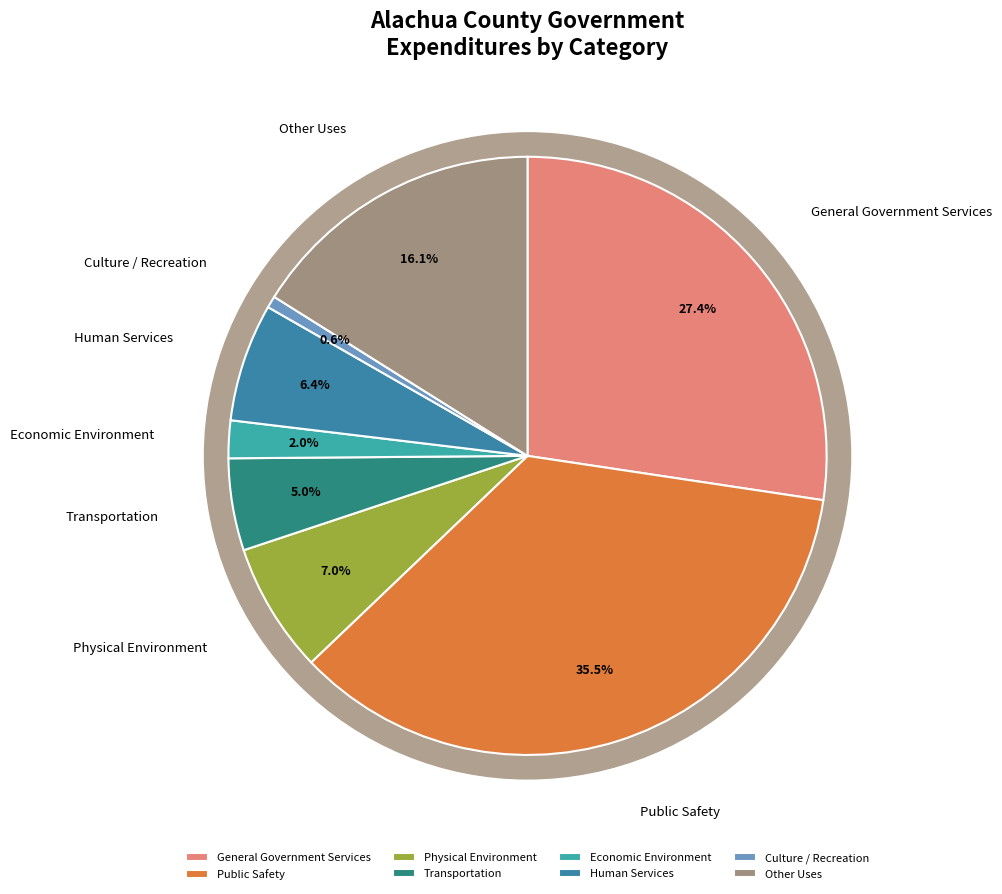

What percentage is the Other Uses slice, to the nearest percent?

16%